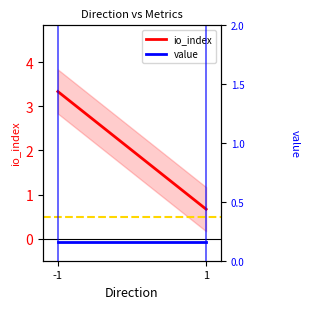

Does the chart have visible grid lines?

No